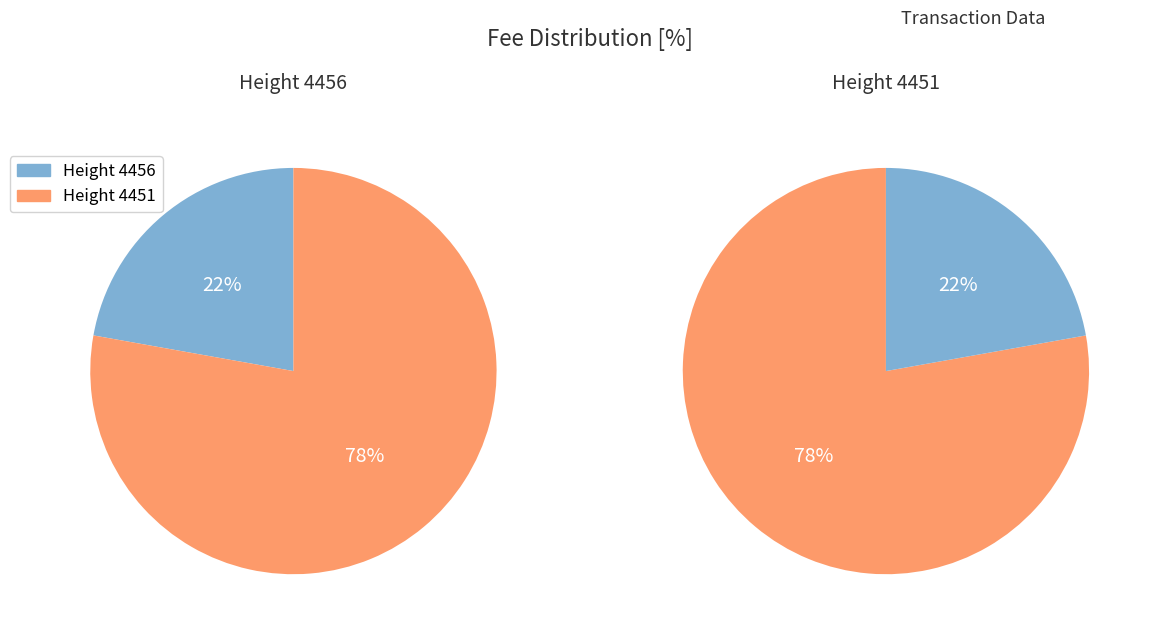

Which category accounts for the majority?

4451